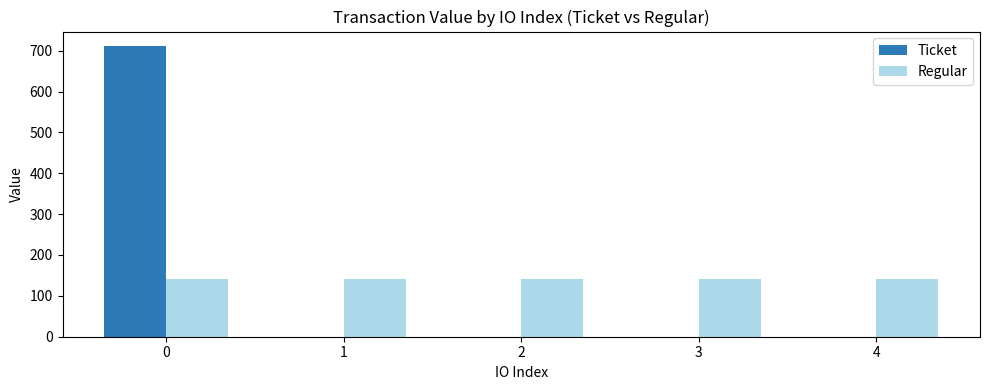

What is the sum of all Ticket values?

711.3